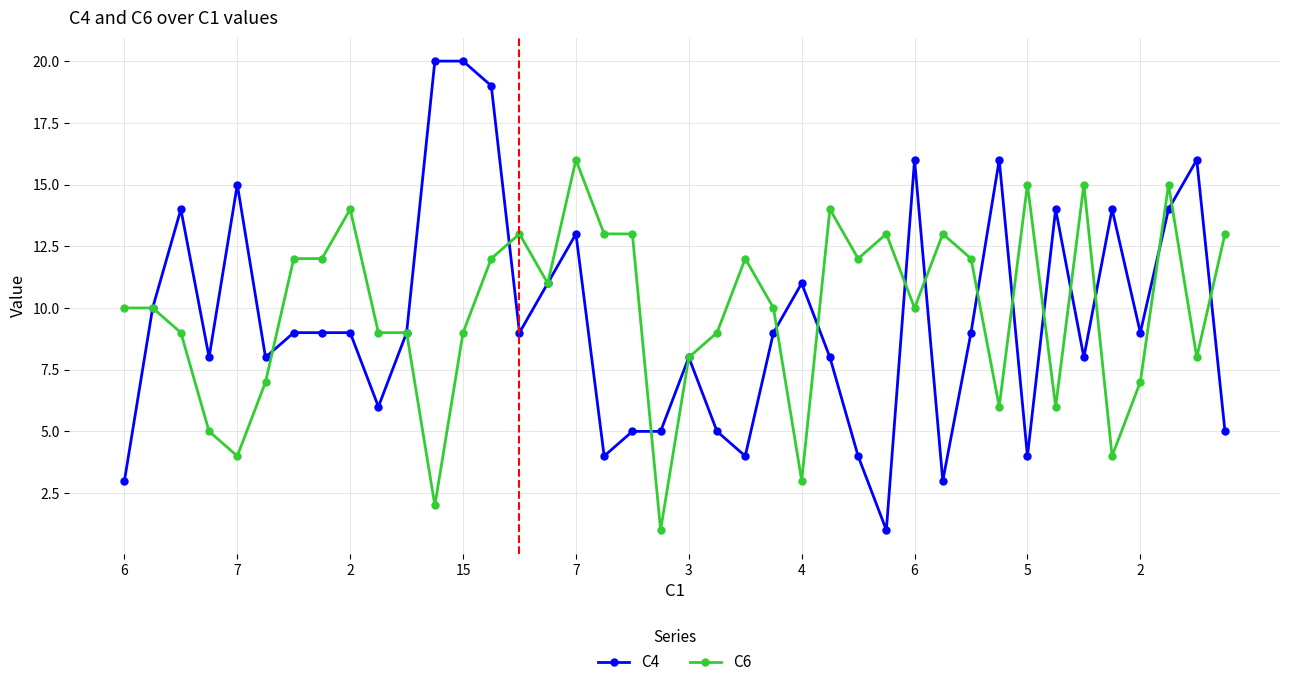

What is the greatest value displayed?

20